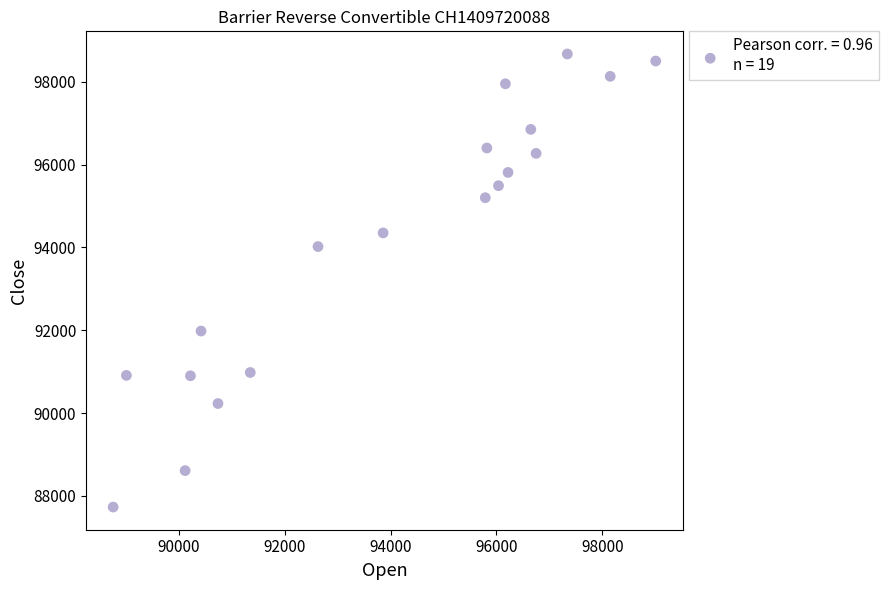

What is the range of Y values (max minus min)?

10940